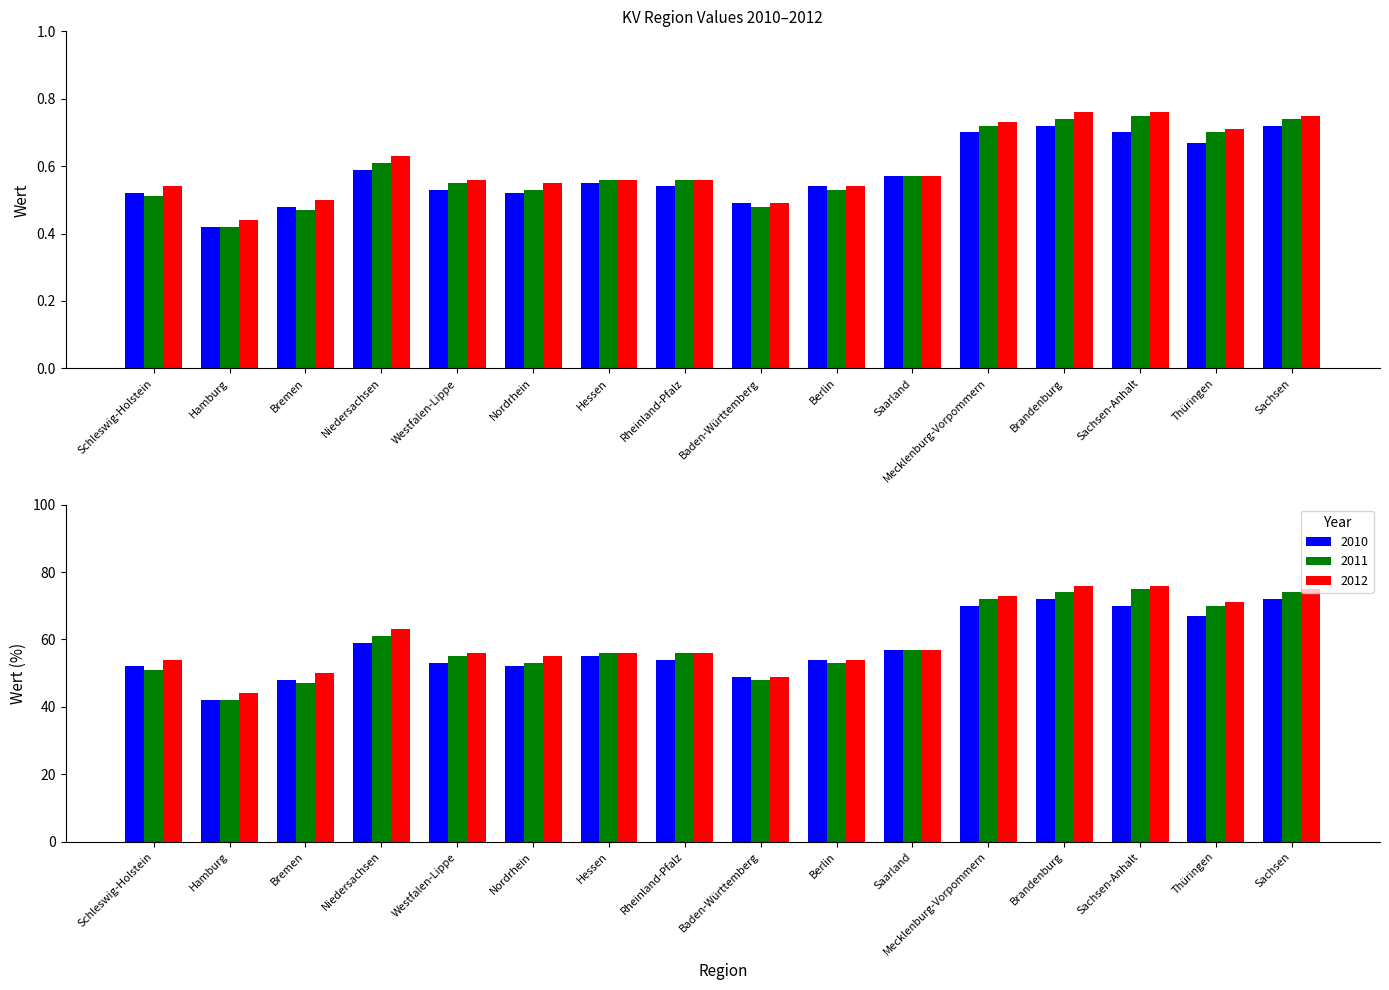

The 2010 series shows 0.7 at Bremen. True or false?

False